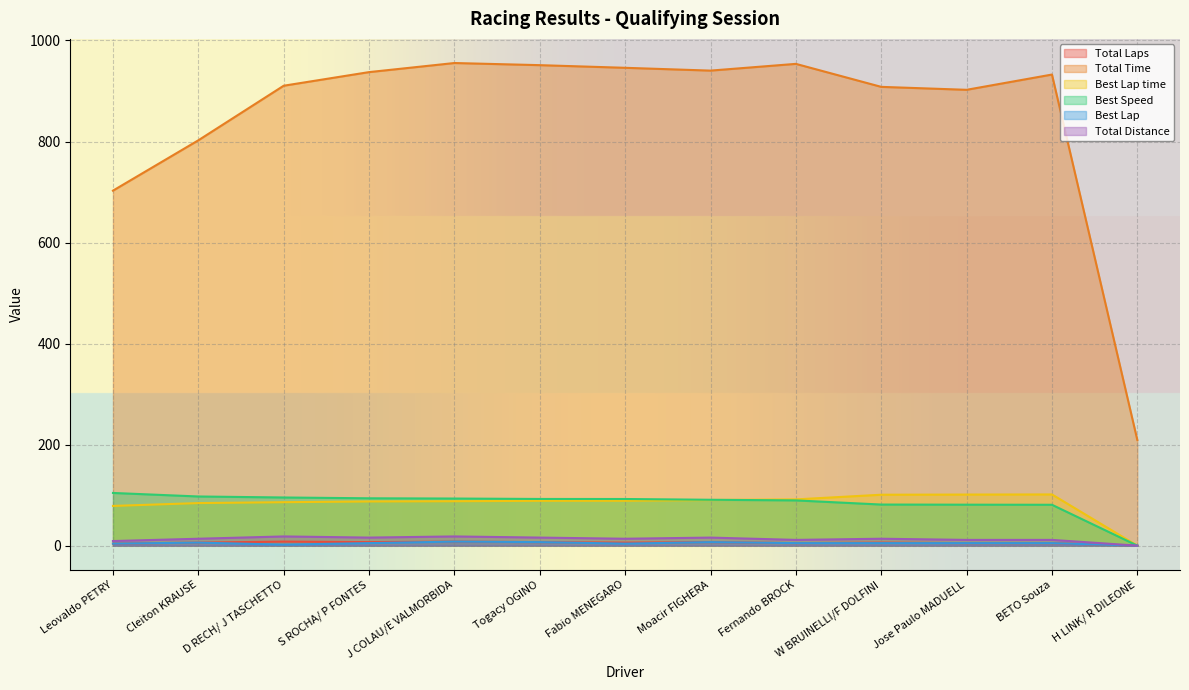

What is the average value of the Total Laps series?

5.7